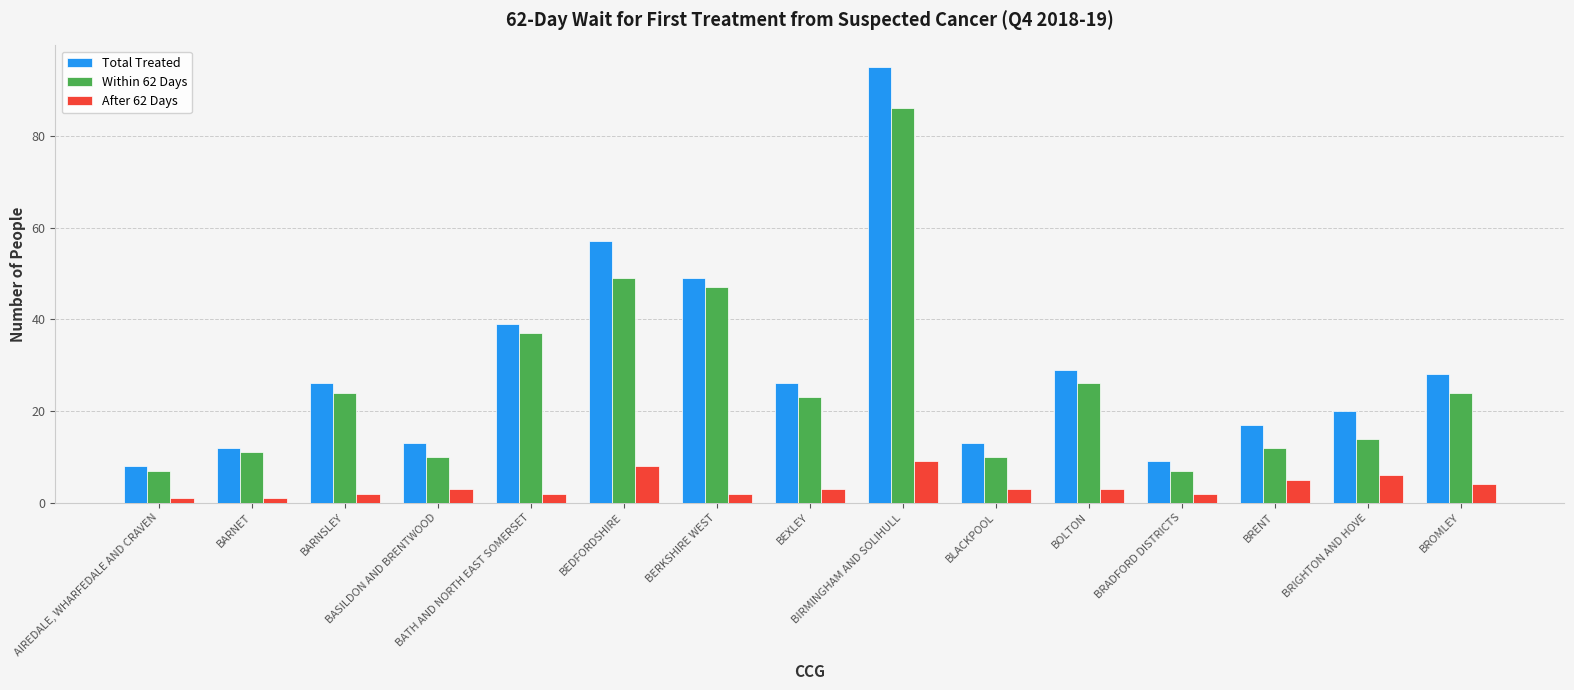

Between BASILDON AND BRENTWOOD and BROMLEY, which series saw the biggest shift?

Total Treated